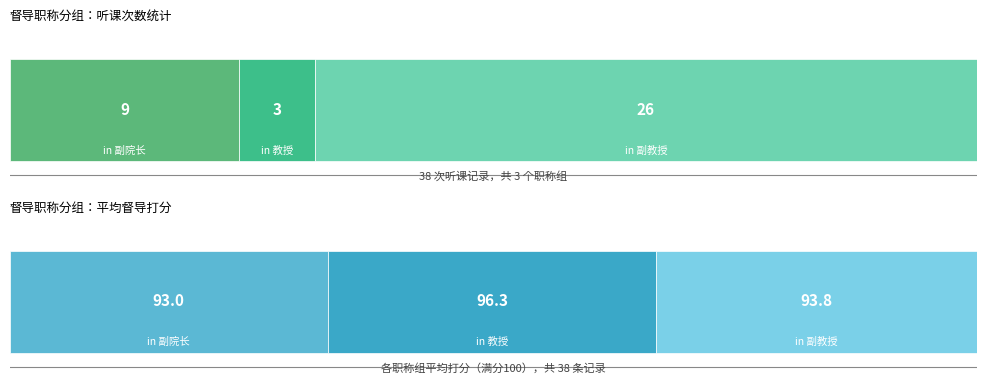

Is this an area chart (filled region under the line)?

No